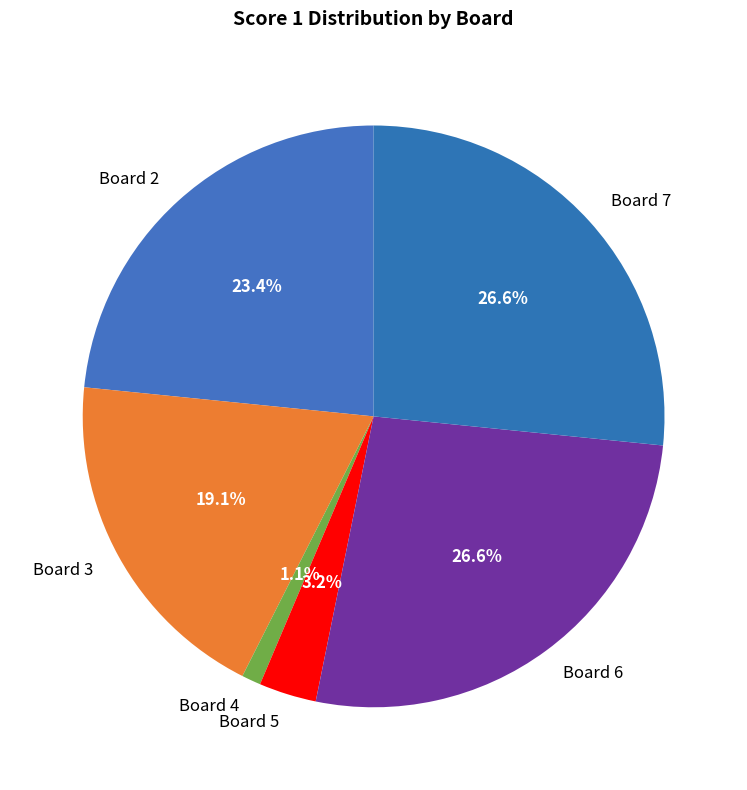

To the nearest percent, what is the difference between the largest and smallest slice percentages?

26%